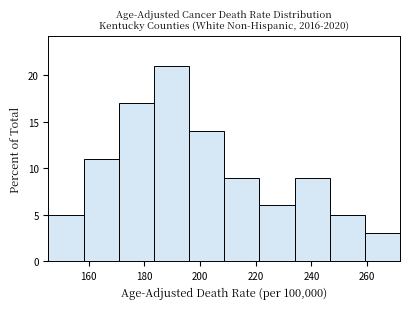

Over which range of the x-axis is the bar tallest?

184 to 196